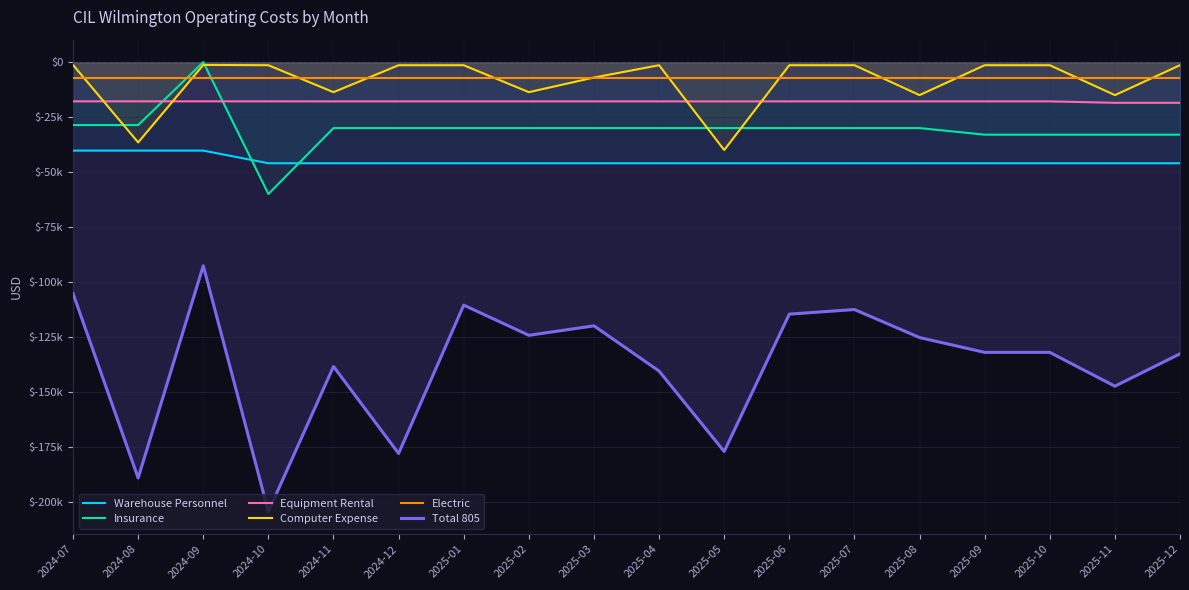

The value of Computer Expense at 2025-11 is -5861. True or false?

False